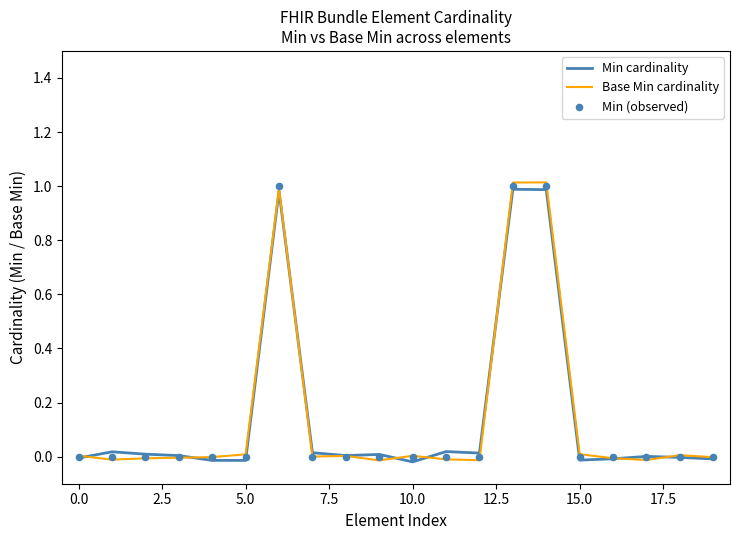

What are all the series names shown in the legend?

Min cardinality, Base Min cardinality, Min (observed)